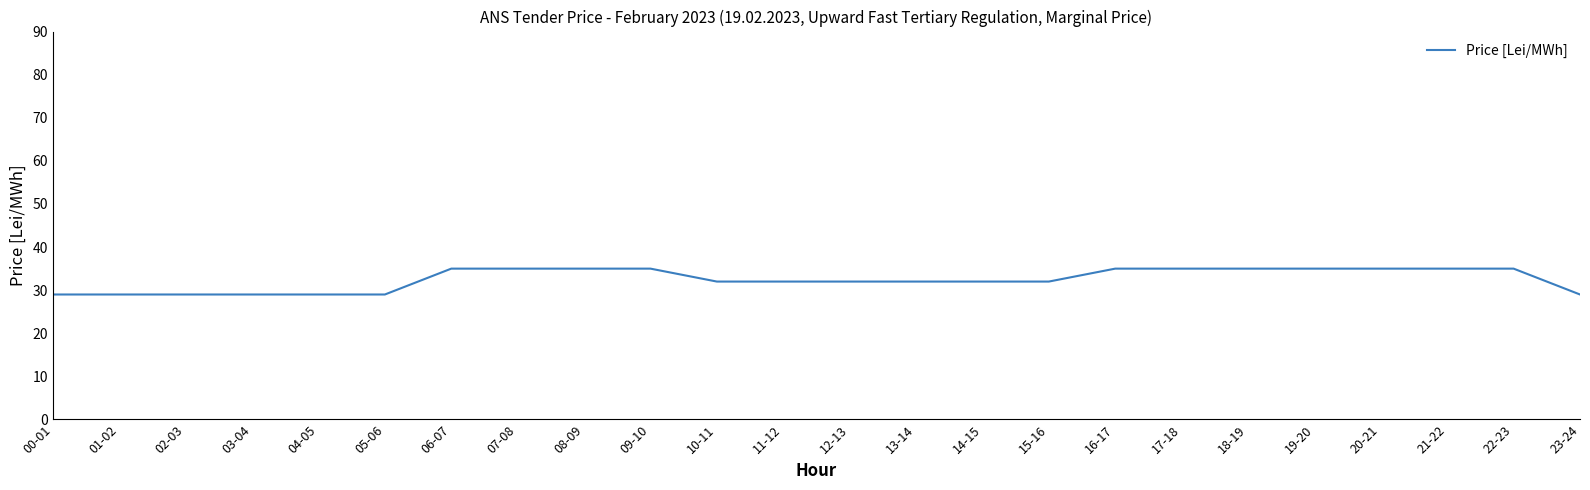

How many values are between 29 and 35?

24